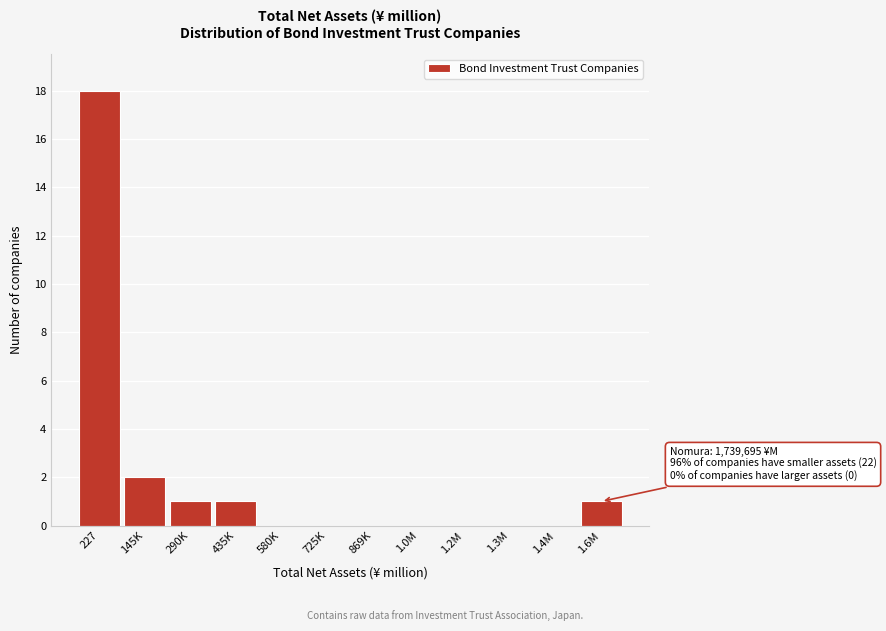

Reading left to right, list all the values displayed in this chart.

227=18	145K=2	290K=1	435K=1	580K=0	725K=0	869K=0	1.0M=0	1.2M=0	1.3M=0	1.4M=0	1.6M=1